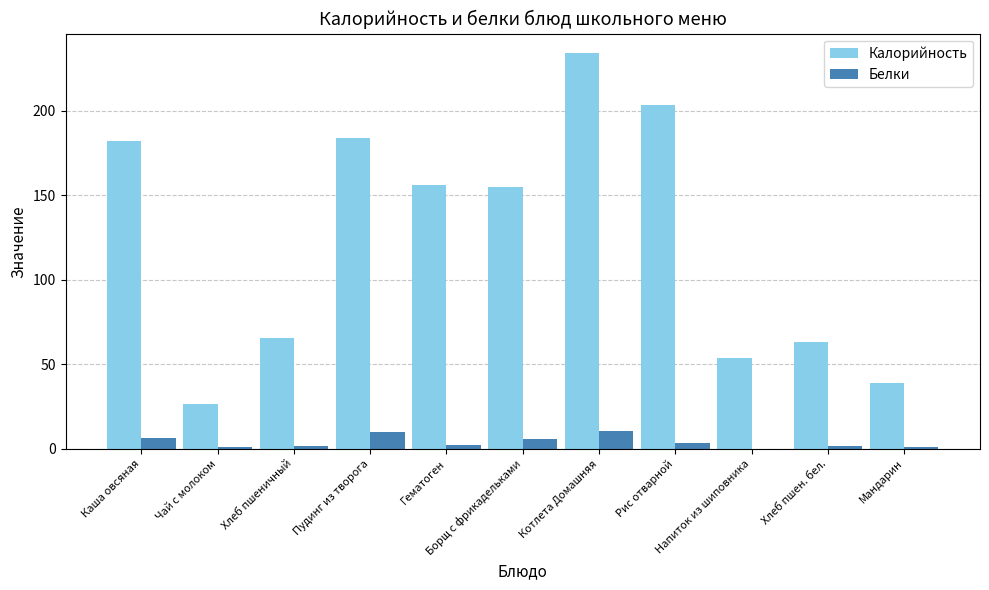

At which label does Калорийность reach its peak?

Котлета Домашняя